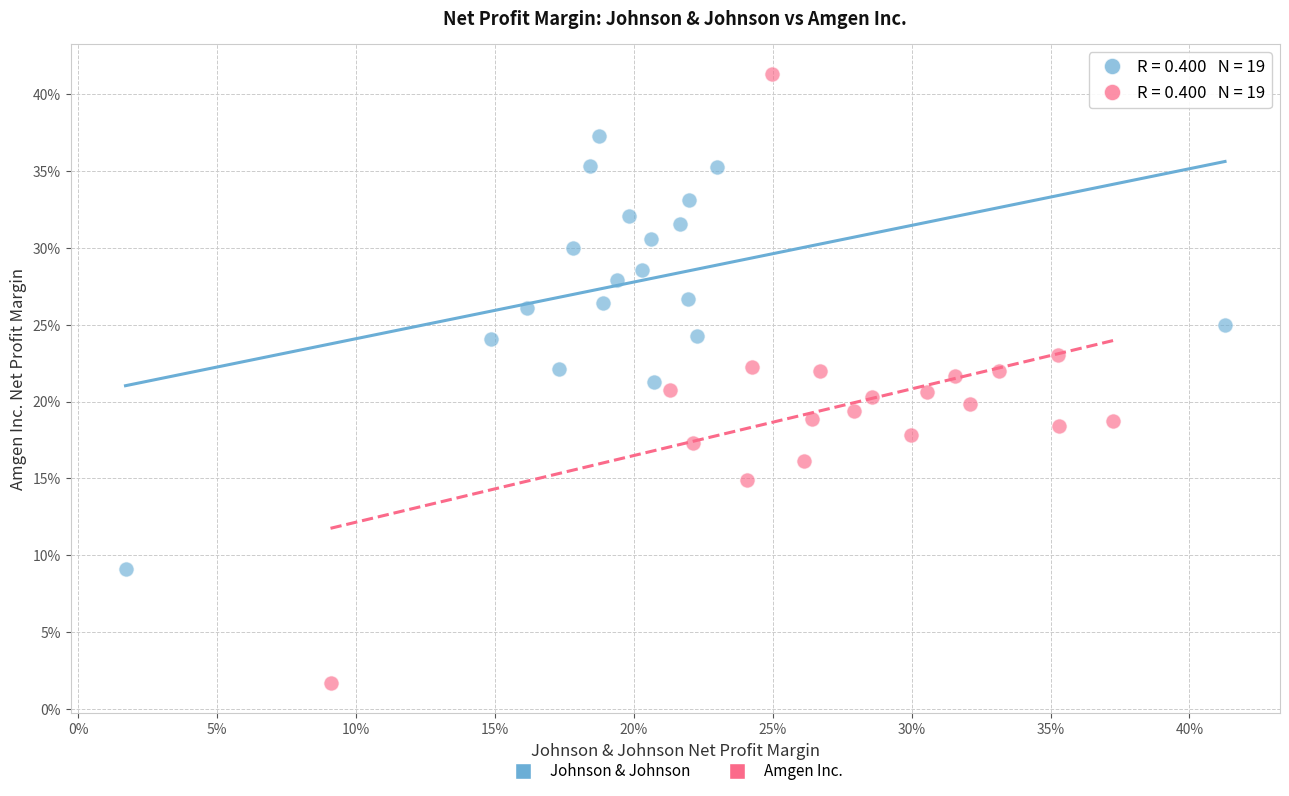

What are all the series names shown in the legend?

Johnson & Johnson, Amgen Inc.